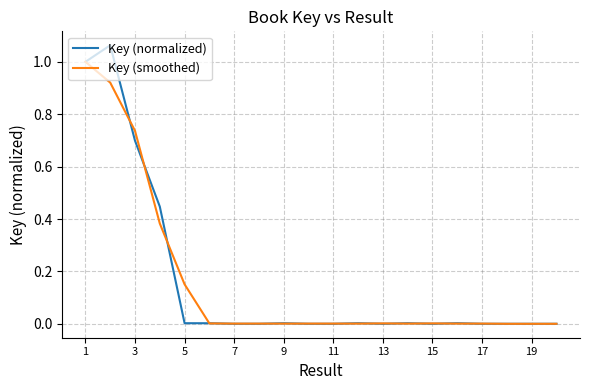

Which series has the largest range (max minus min)?

Key (normalized)